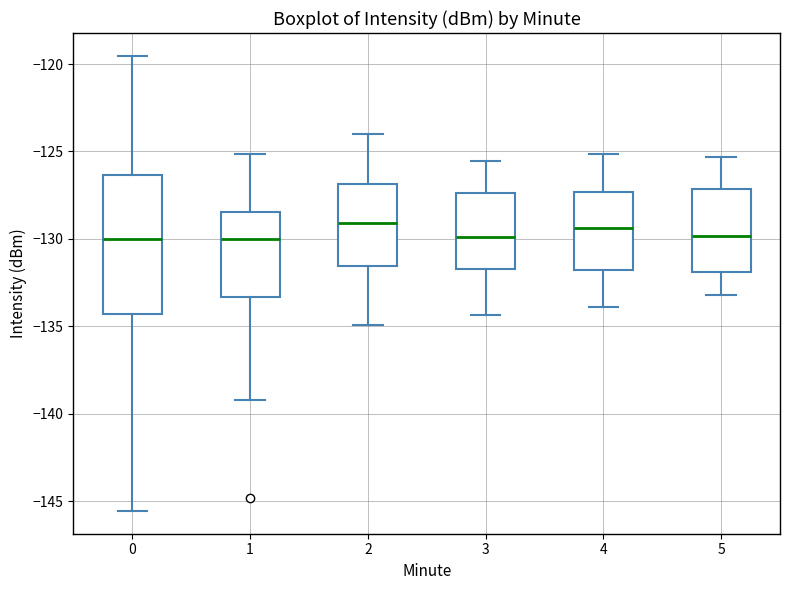

Reading left to right, transcribe this box plot: for each box, give where its median line is, the range the box spans, and where its two whiskers end, as read against the y-axis. The values are not printed on the chart, so give them approximately, as read against the axis.

0: median -130.0, box -134.5 to -126.5, whiskers -145.5 to -119.5
1: median -130.0, box -133.5 to -128.5, whiskers -139.0 to -125.0
2: median -129.0, box -131.5 to -127.0, whiskers -135.0 to -124.0
3: median -130.0, box -131.5 to -127.5, whiskers -134.5 to -125.5
4: median -129.5, box -132.0 to -127.5, whiskers -134.0 to -125.0
5: median -130.0, box -132.0 to -127.0, whiskers -133.0 to -125.5